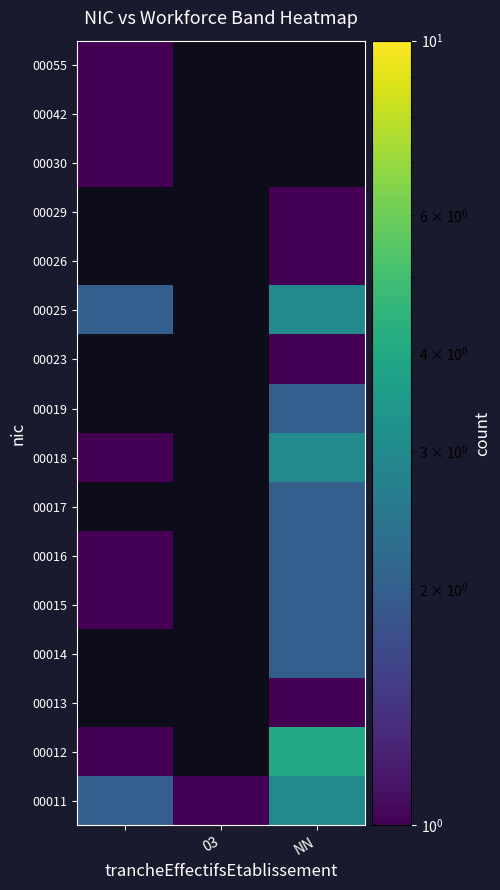

At how many categories does at least one series exceed 3?

1